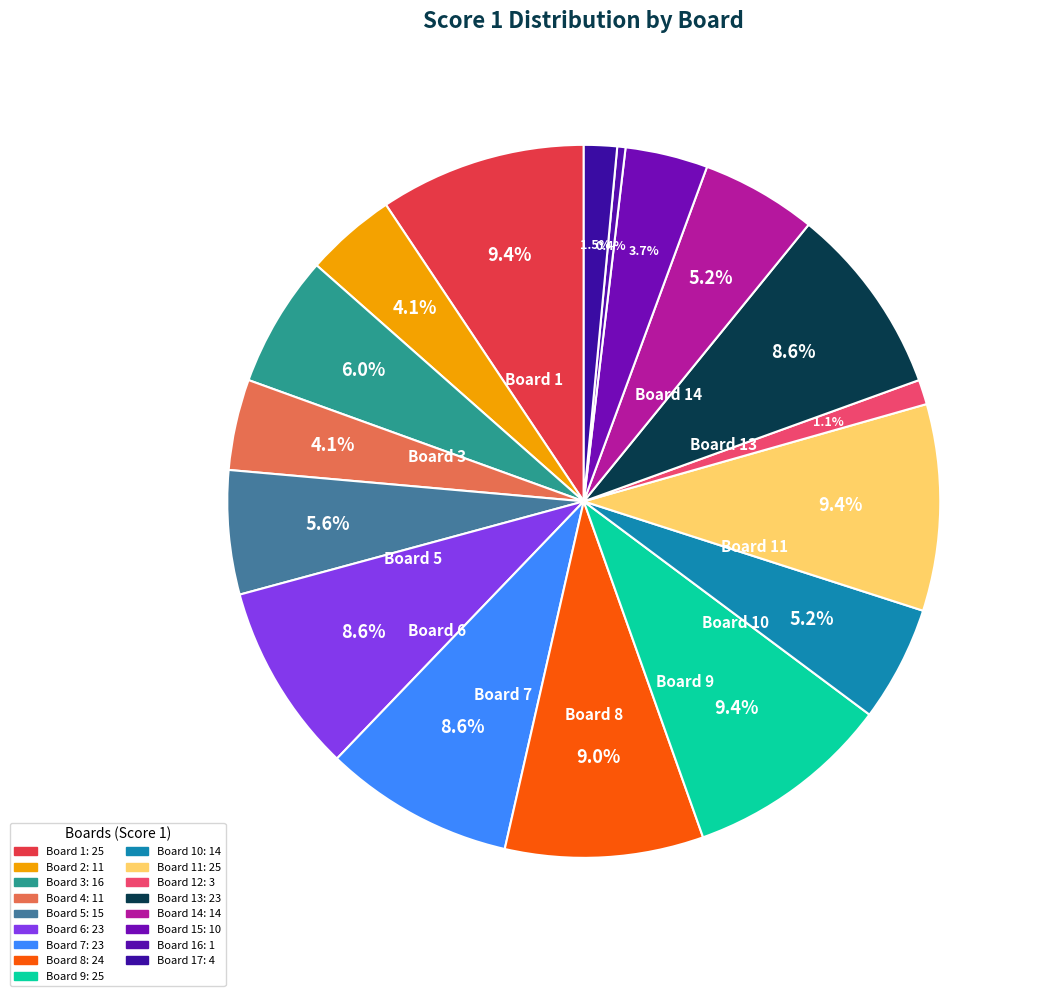

Count the number of slices in the pie.

17